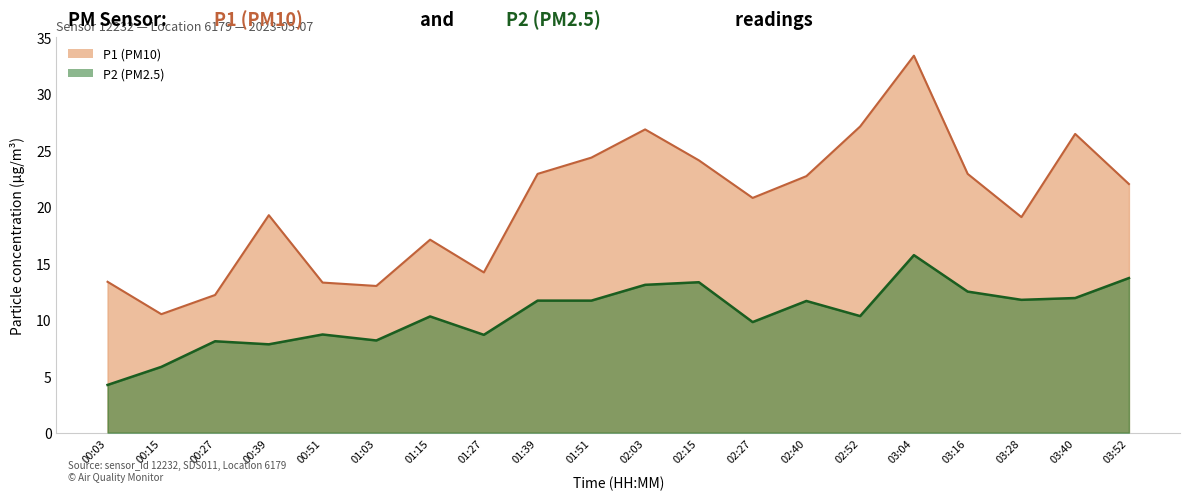

What is the sum of the P2 values at 01:51 and 02:03?

24.8